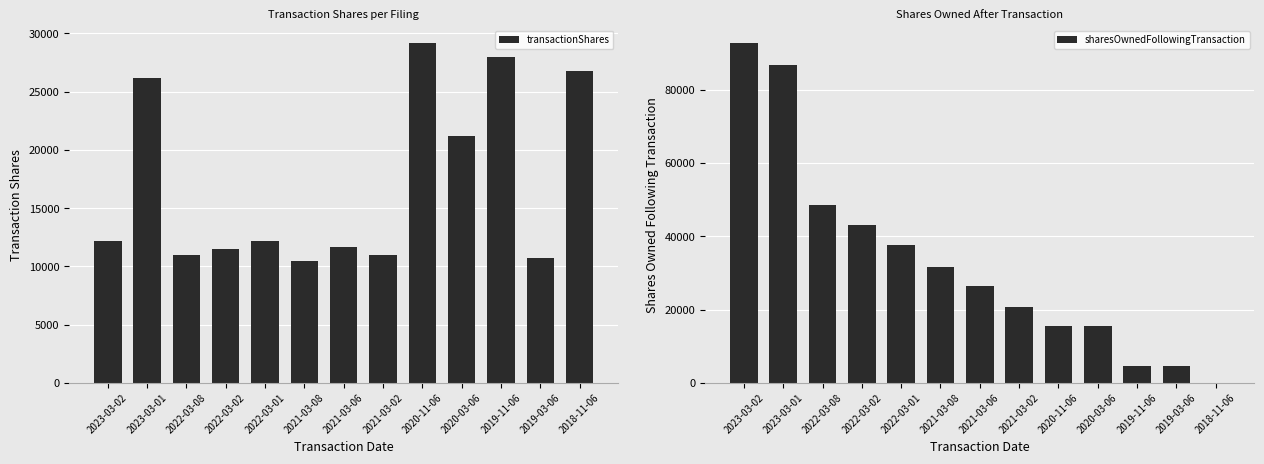

The sharesOwnedFollowingTransaction series shows 1035 at 2019-11-06. True or false?

False